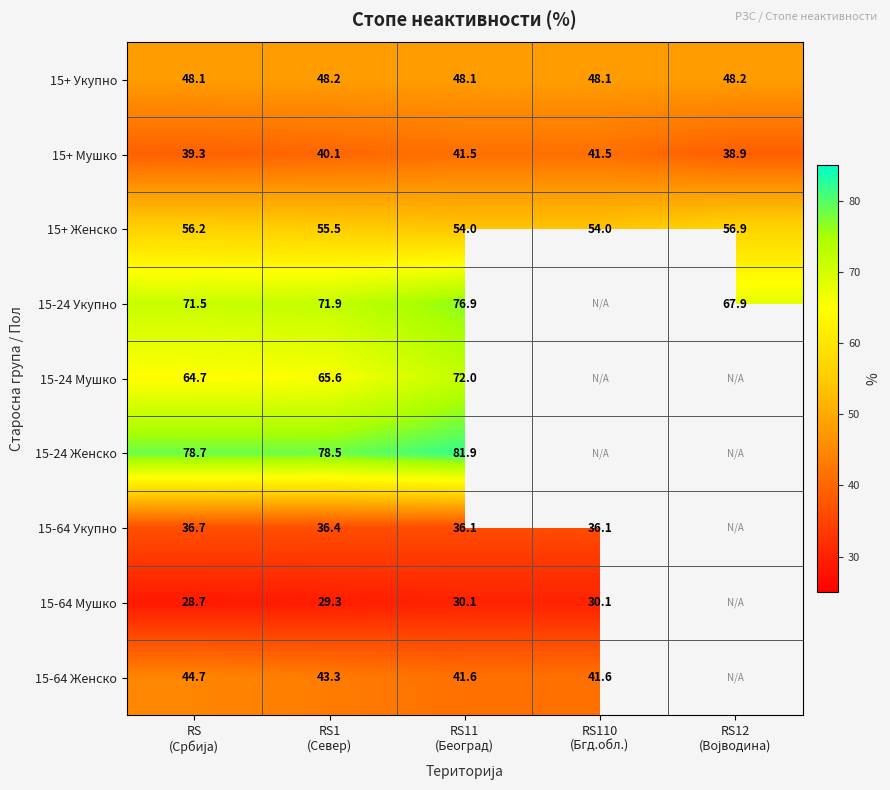

What is the difference between the maximum and minimum values in the 15+ Женско series?

2.9